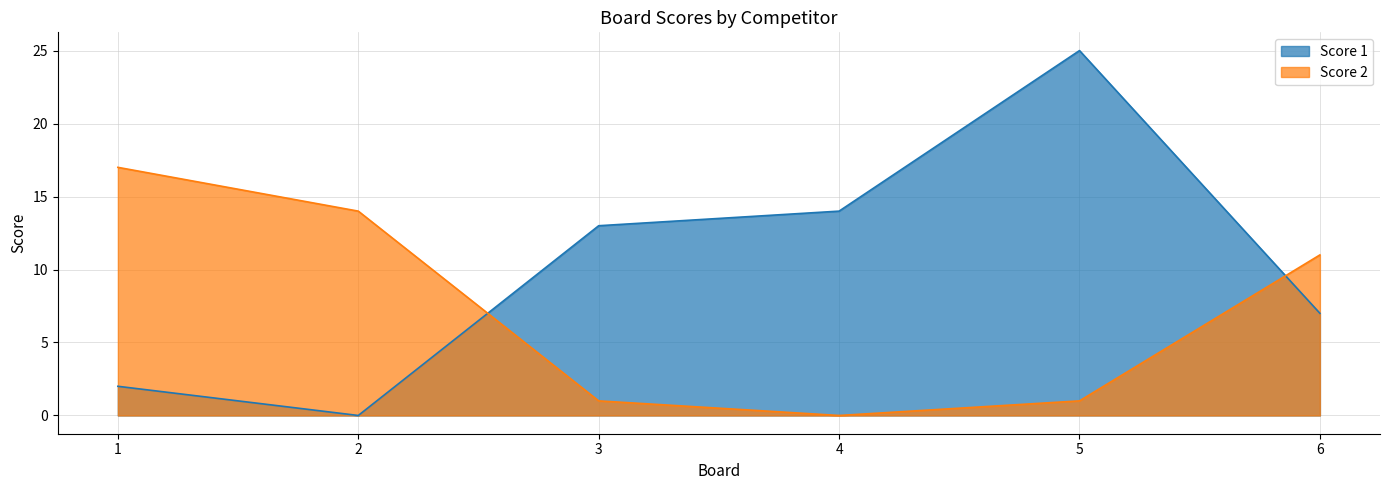

At which label does Score 2 first exceed 11?

1